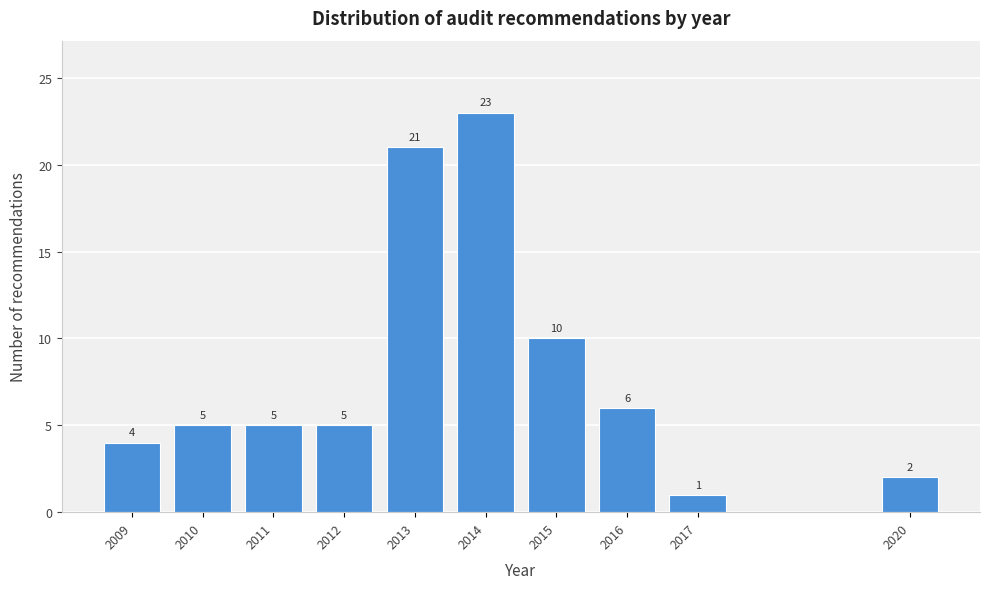

Reading left to right, extract all data points from this chart.

4	5	5	5	21	23	10	6	1	2